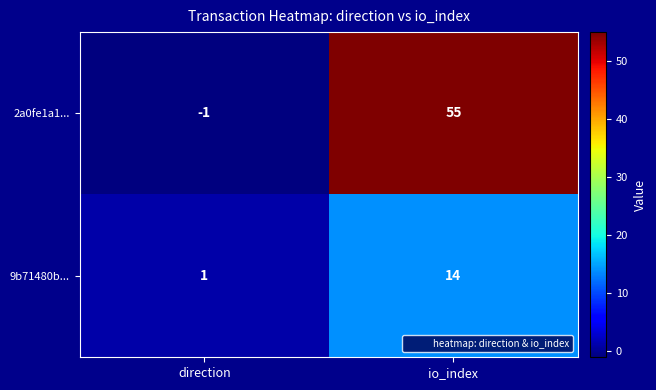

The value of 9b71480b... at io_index is 25. True or false?

False